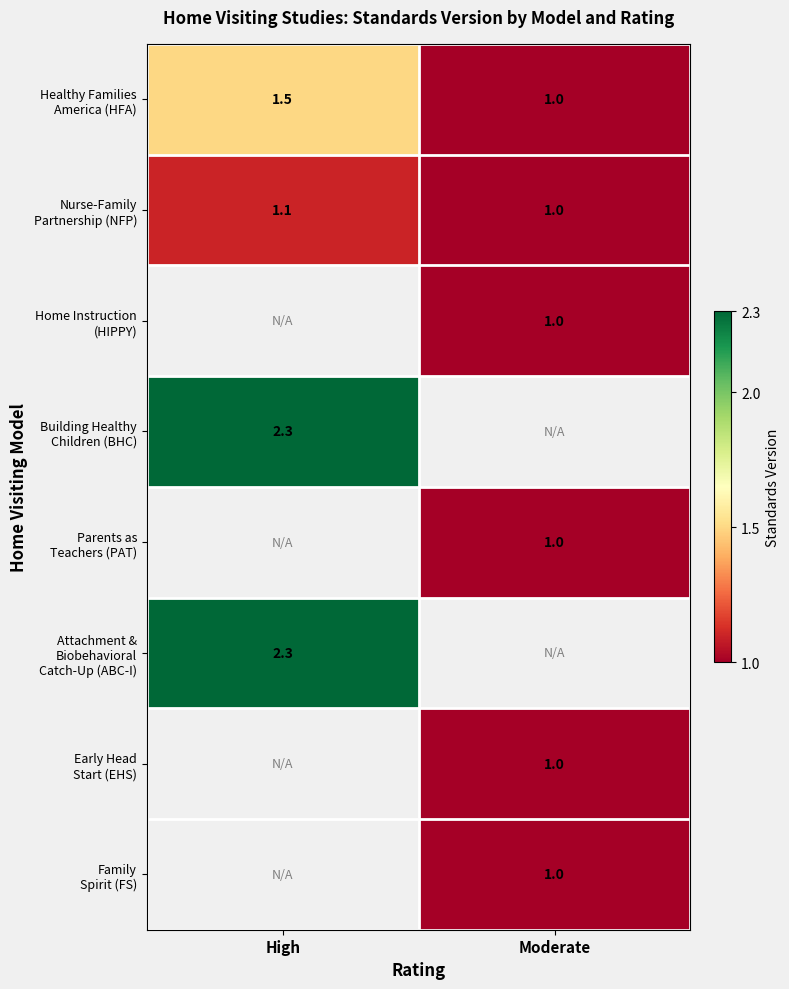

Which series changed the most between High and Moderate?

Healthy Families America (HFA)